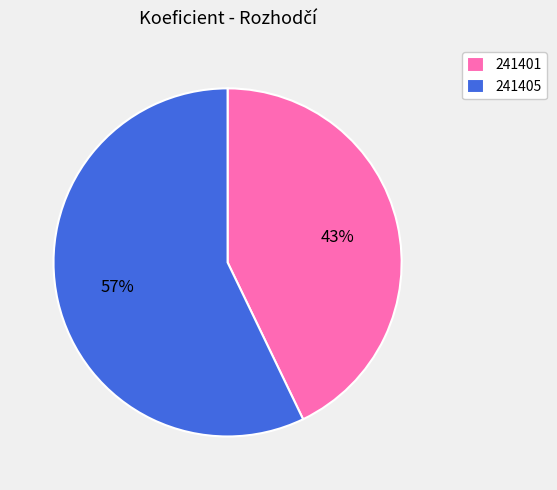

To the nearest percent, what portion does 241401 represent?

43%